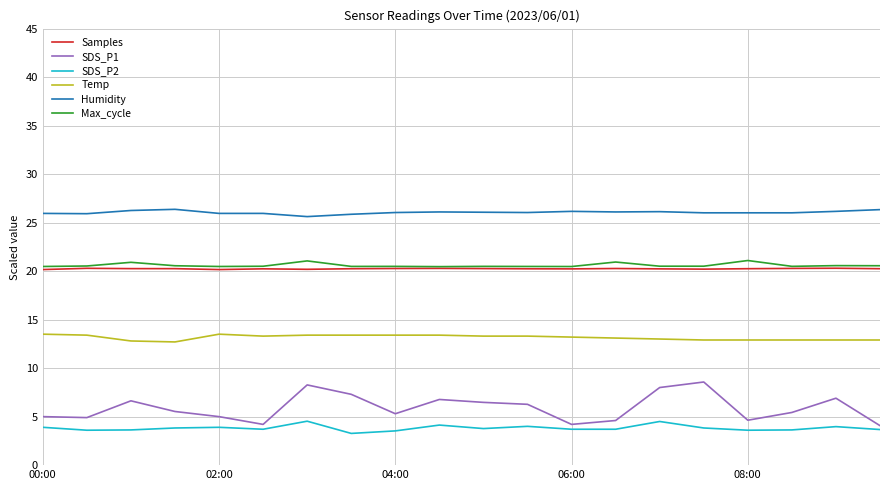

What is the minimum value shown in the chart?

3.3